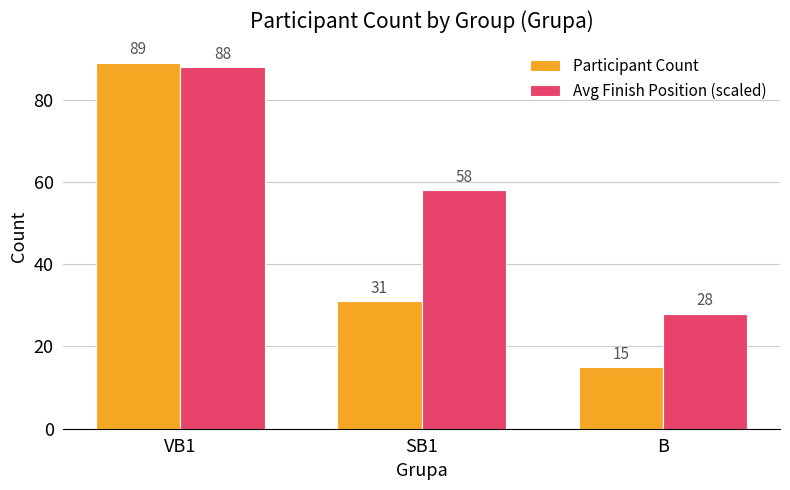

What is the greatest value displayed?

89